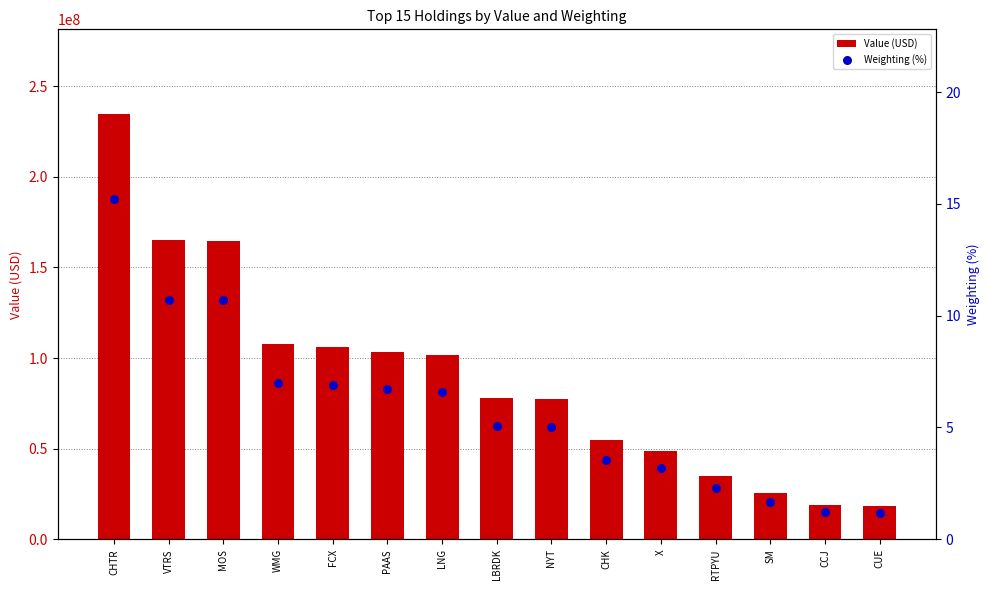

Which series reaches the maximum Y coordinate?

Value (USD)